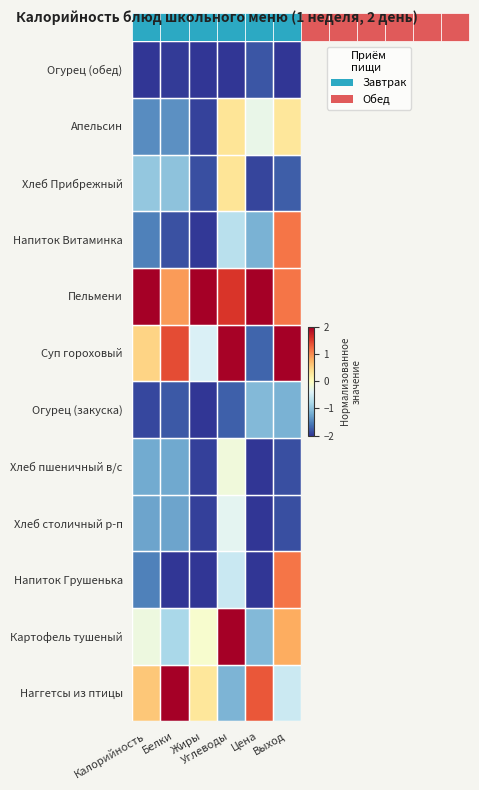

What is the total value across all series at Цена?

-11.6